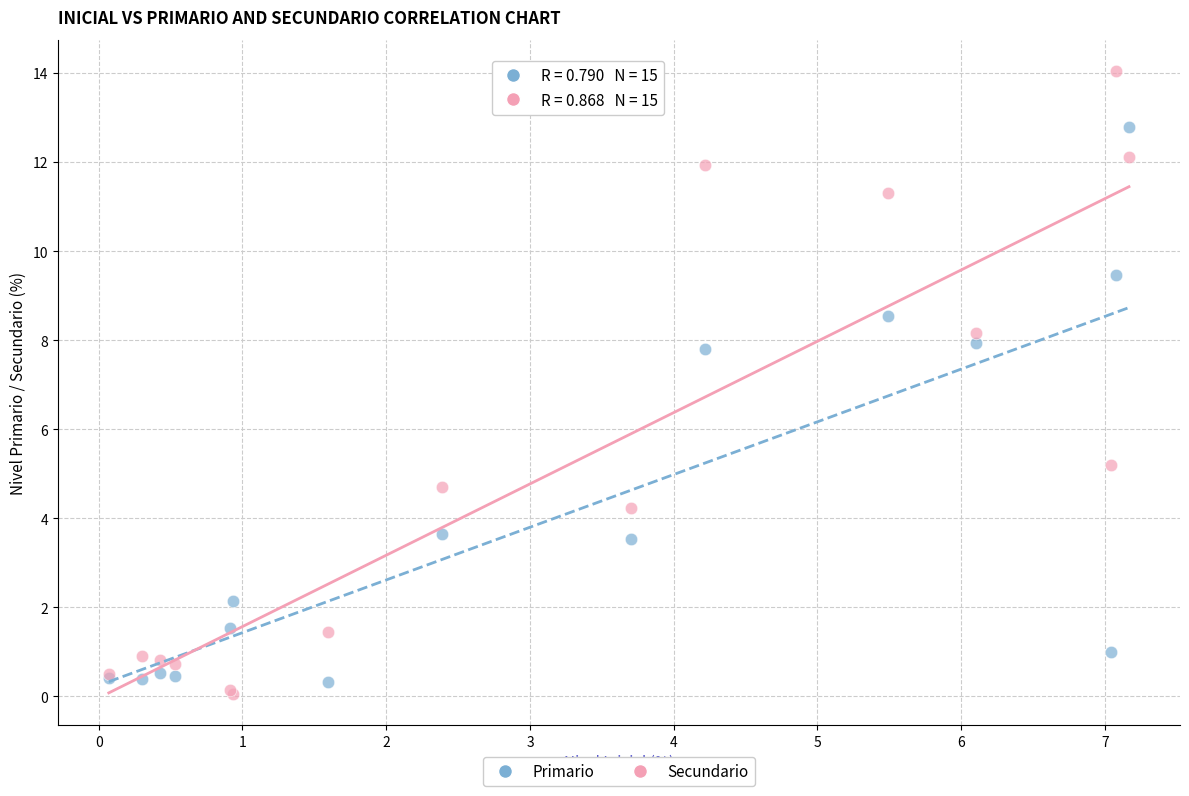

Which series has the largest Y range (max minus min)?

Secundario